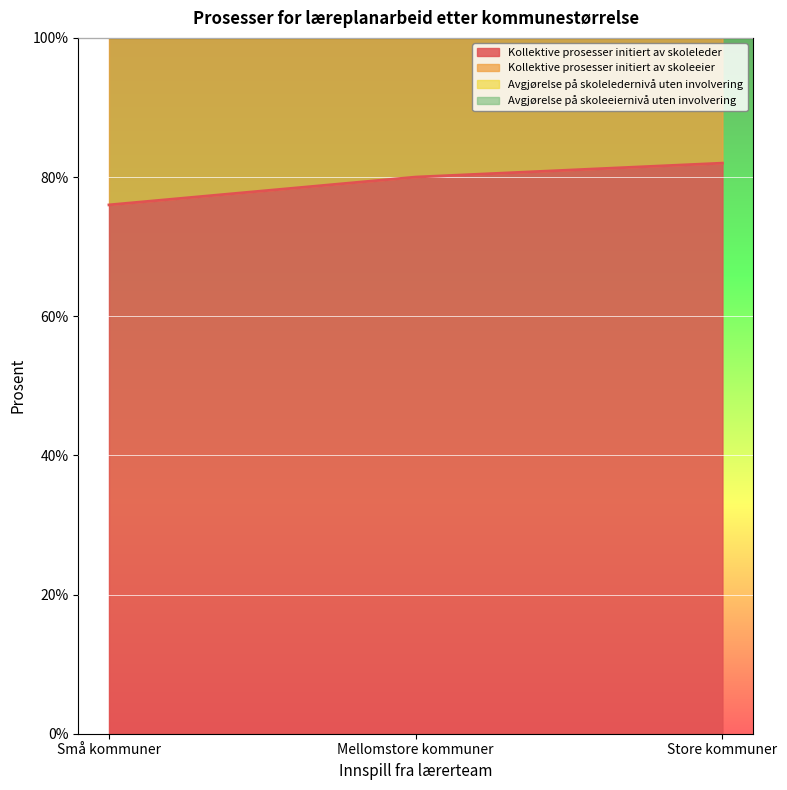

What is the value of the Avgjørelse på skoleledernivå uten involvering point at the 2nd from the left?

8